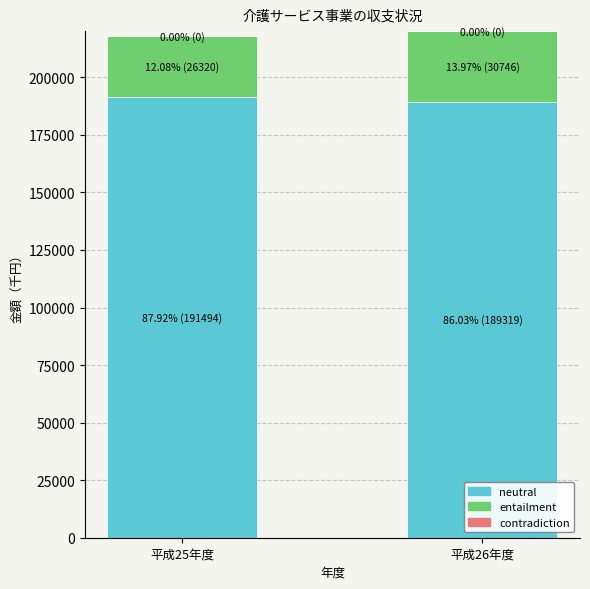

What is the total value across all series at 平成26年度?

220065